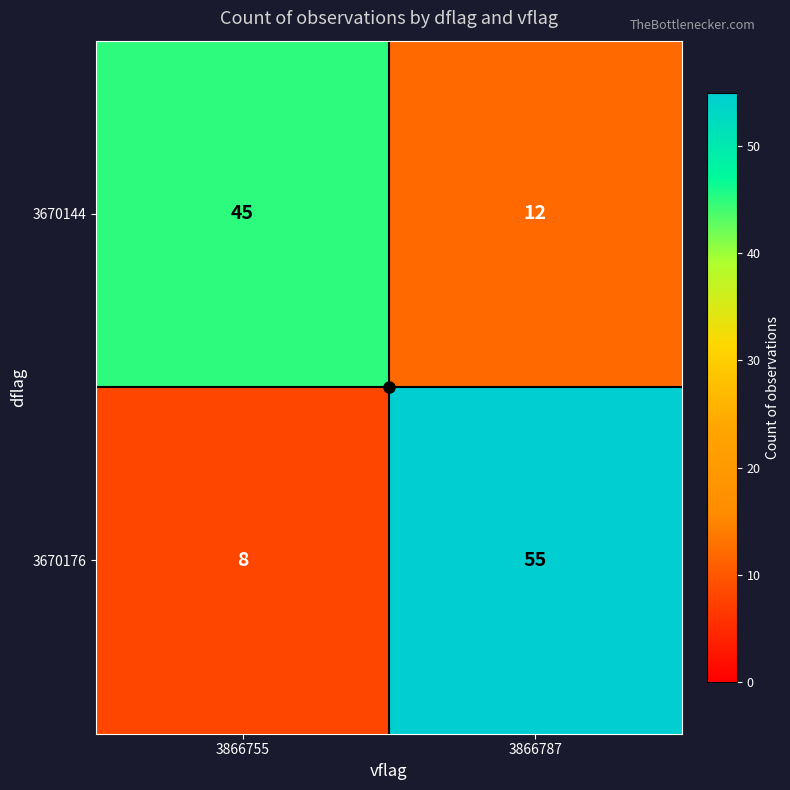

Which series has the largest range (max minus min)?

3670176